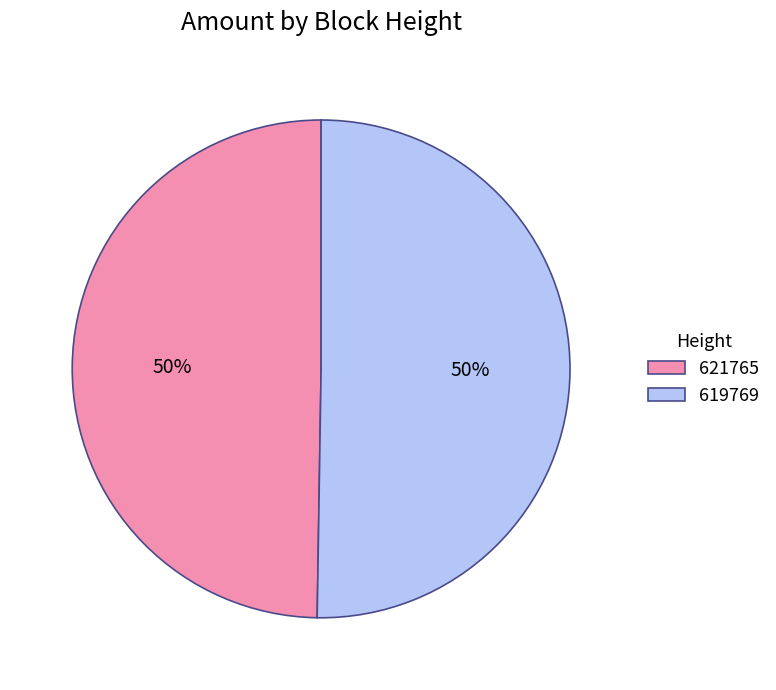

To the nearest percent, what is the average slice percentage?

50%